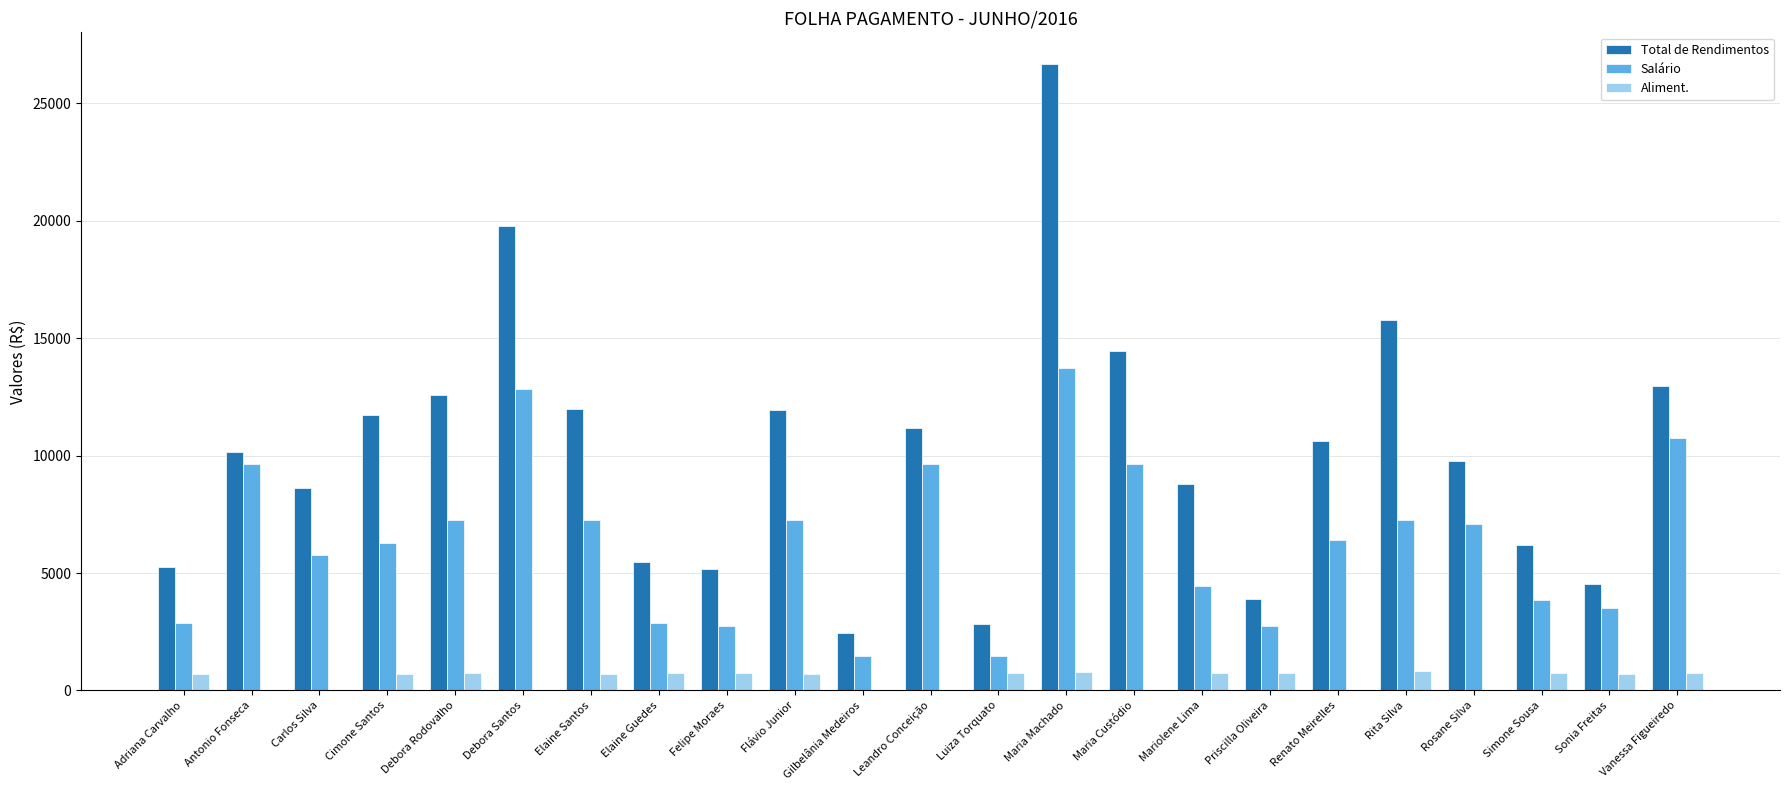

At which category is the sum across all series the highest?

Maria Machado